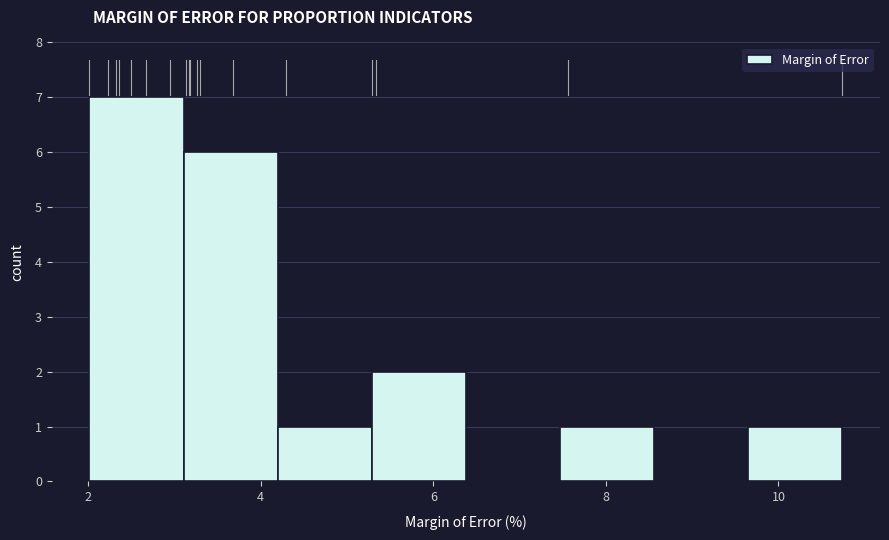

Which range on the x-axis has the tallest bar?

2.0 to 3.2